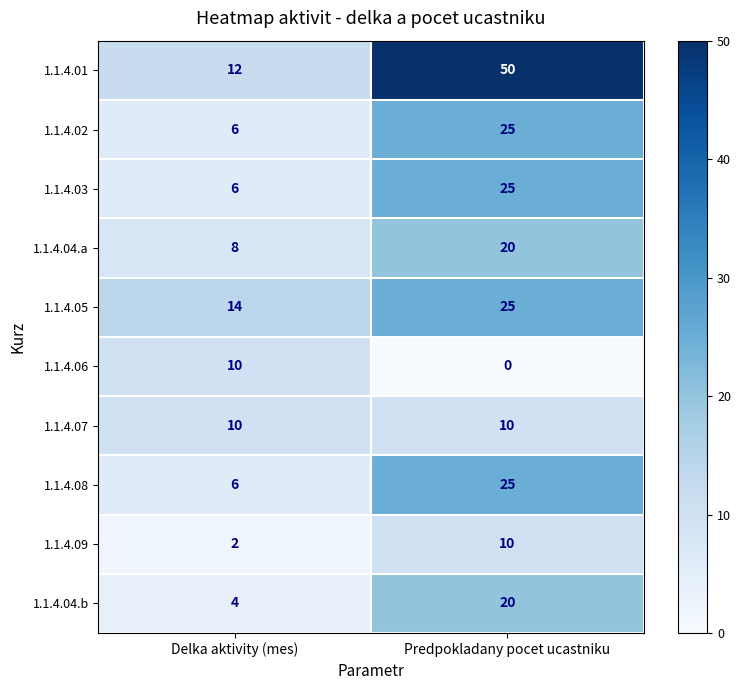

What is the approximate value of 1.1.4.05 at Predpokladany pocet ucastniku?

25